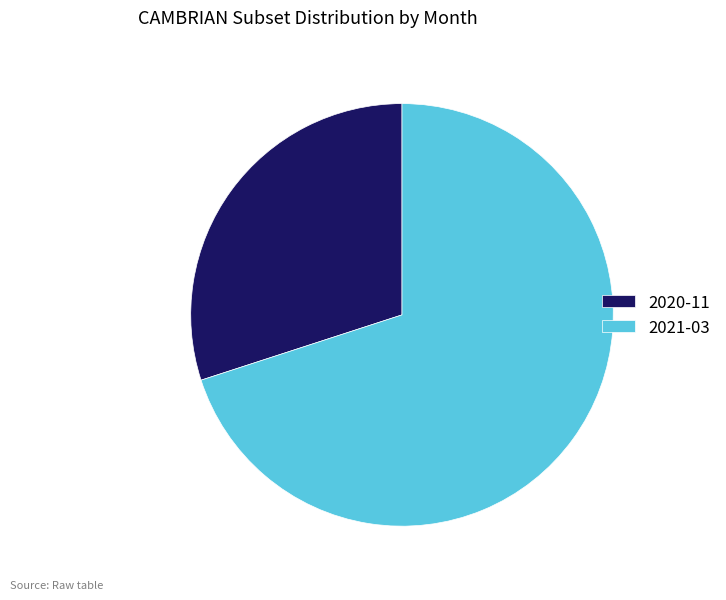

Is it true that 2021-03 is 70% of the pie?

True